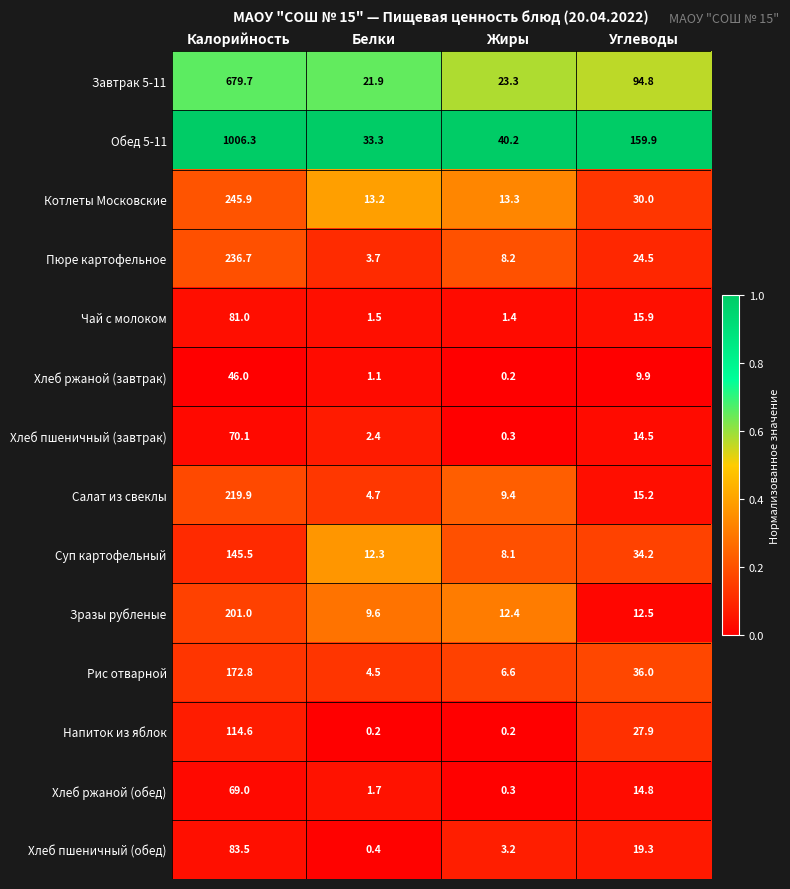

At which category is the sum across all series the highest?

Калорийность